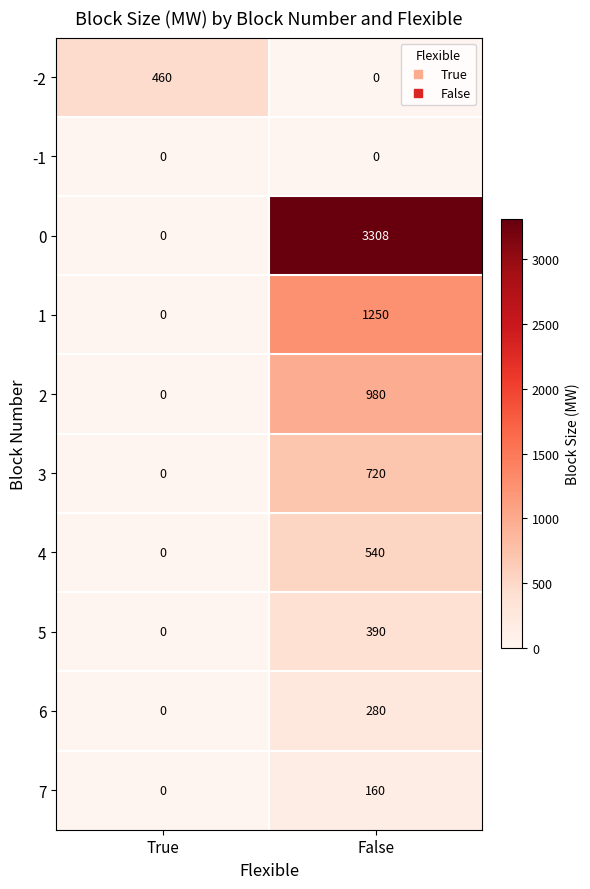

Which series has the largest total across all categories?

0